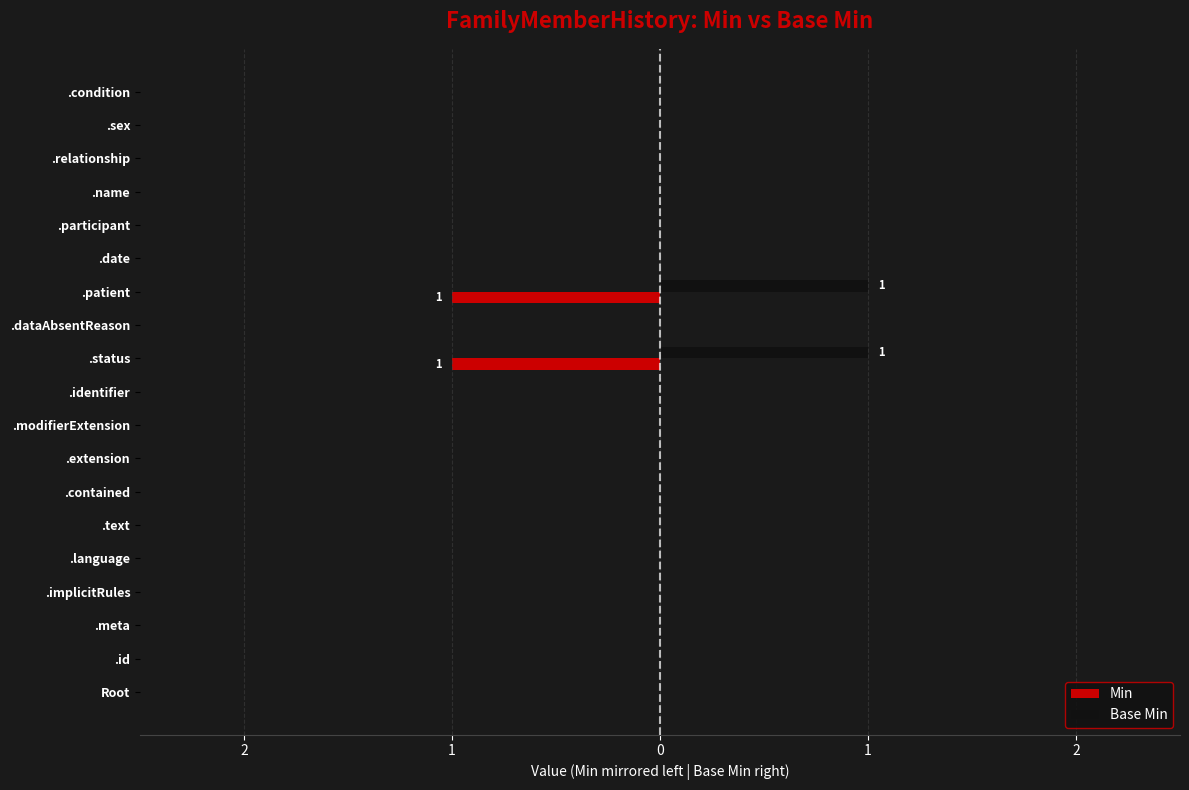

Reading left to right, list all the values displayed in this chart.

Min: 0	0	0	0	0	0	0	0	0	0	-1	0	-1	0	0	0	0	0	0
Base Min: 0	0	0	0	0	0	0	0	0	0	1	0	1	0	0	0	0	0	0